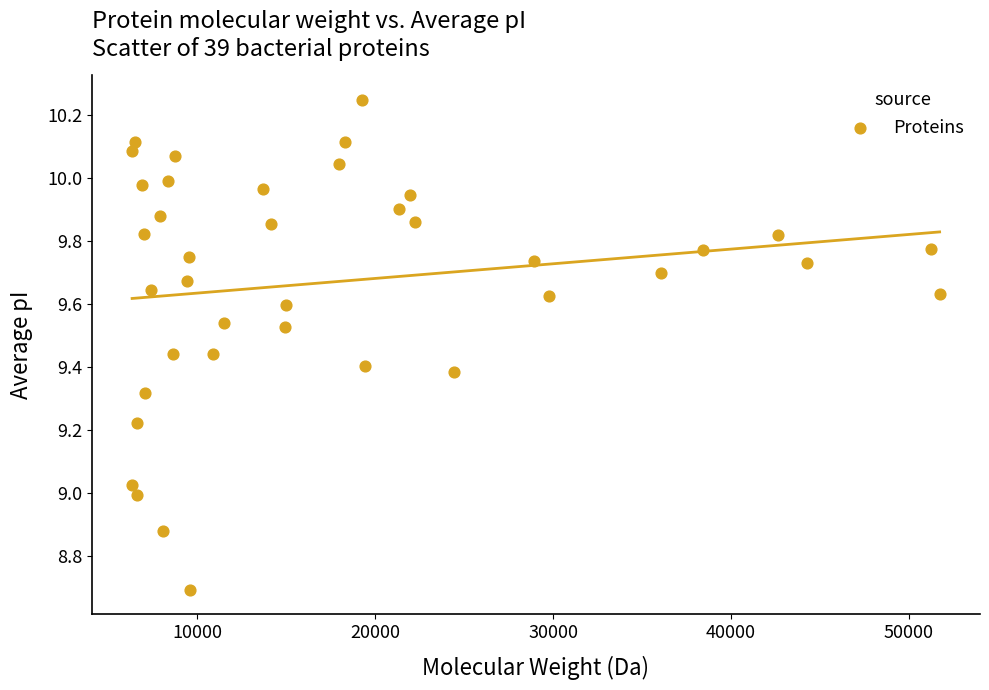

What is the range of Y values (max minus min)?

1.6